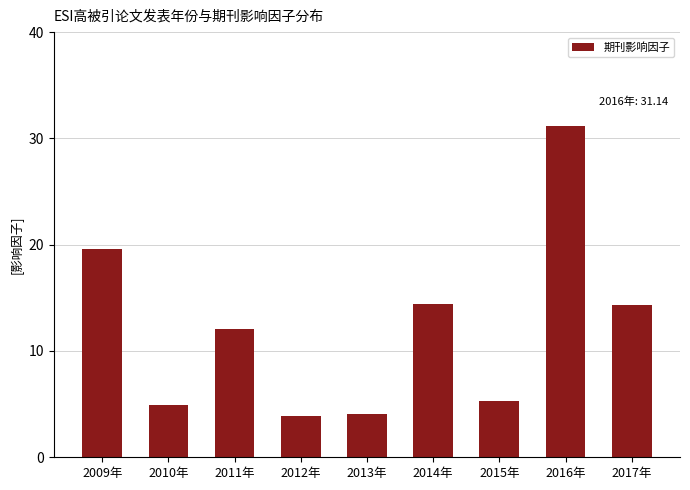

Is it true that the value at 2015年 is 5.3?

True